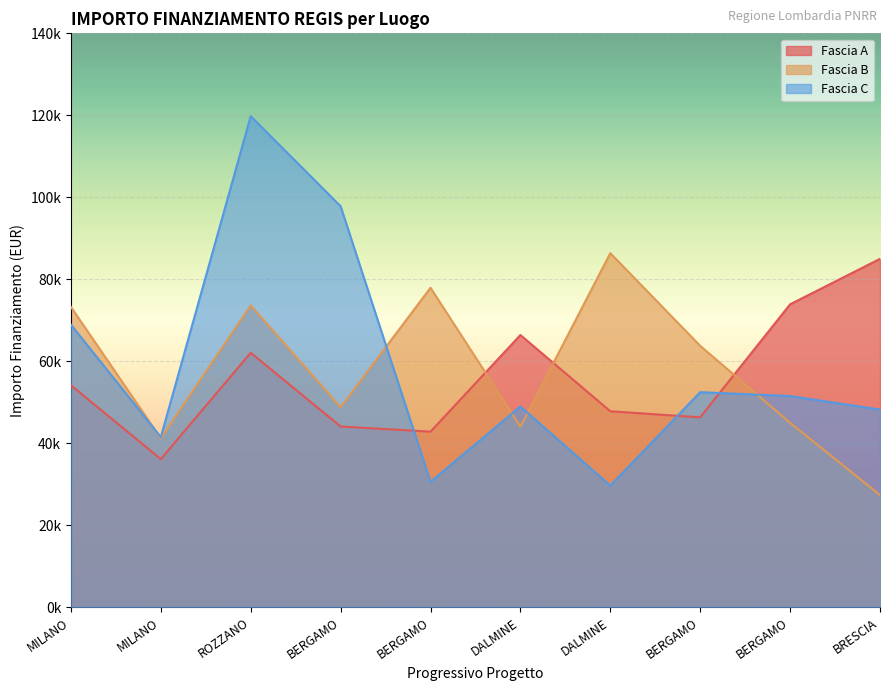

The Fascia A series shows 31163.5 at BERGAMO. True or false?

False